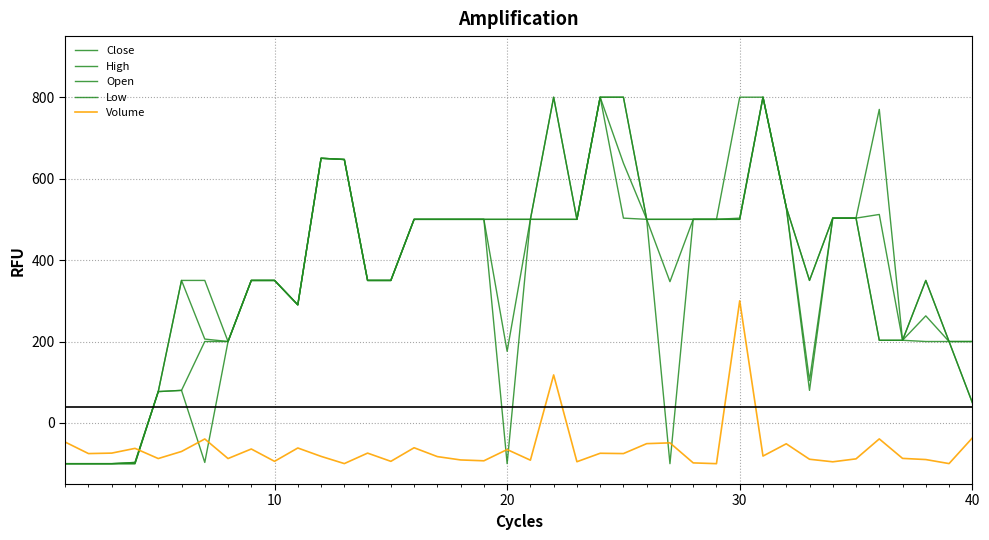

How many values in Close are below zero?

4